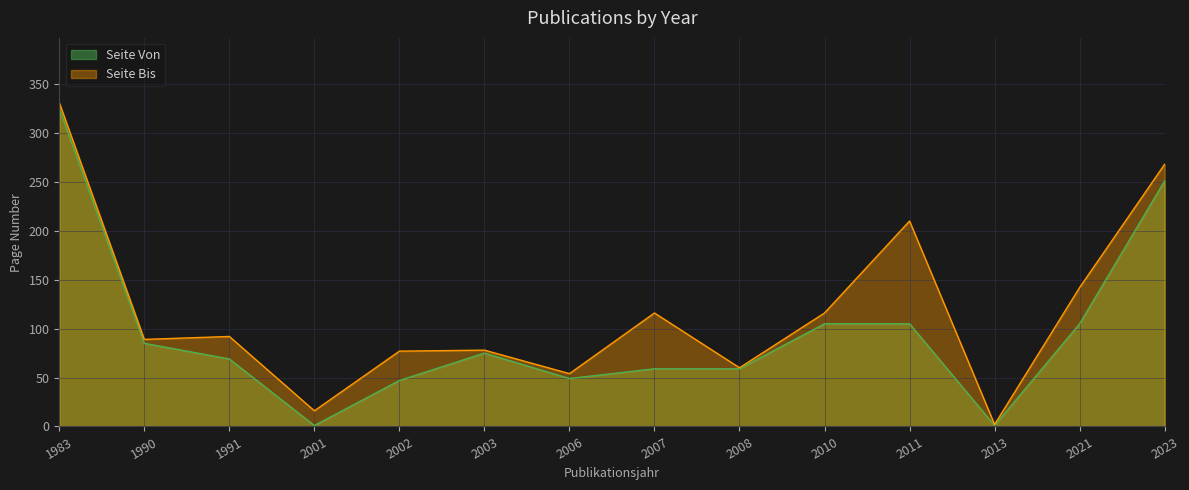

What is the value of the Seite Von point at the 7th from the left?

49